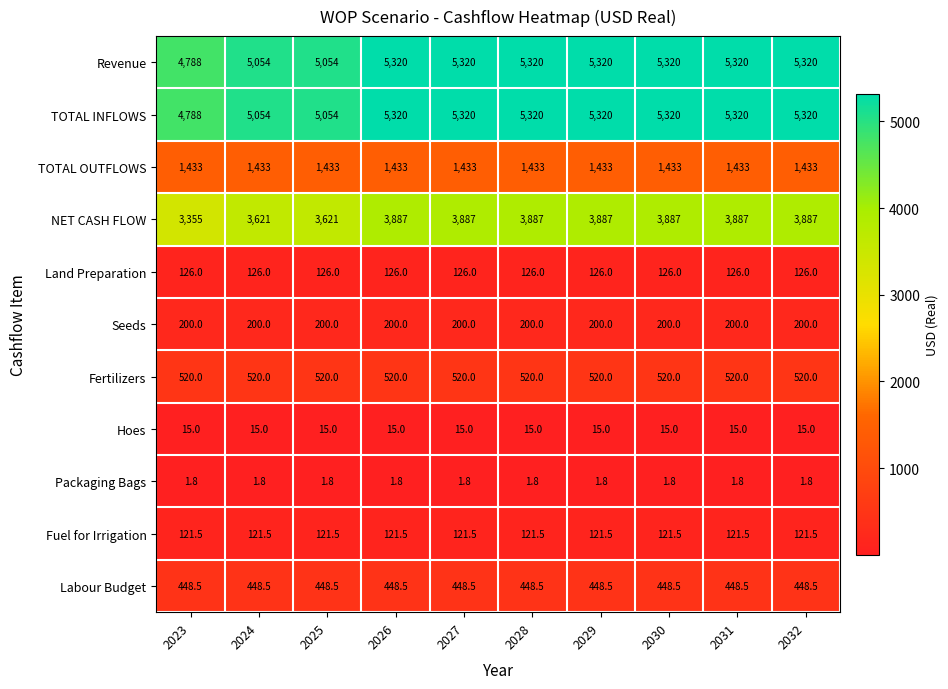

What is the spread (max minus min) of values at 2024?

5052.2